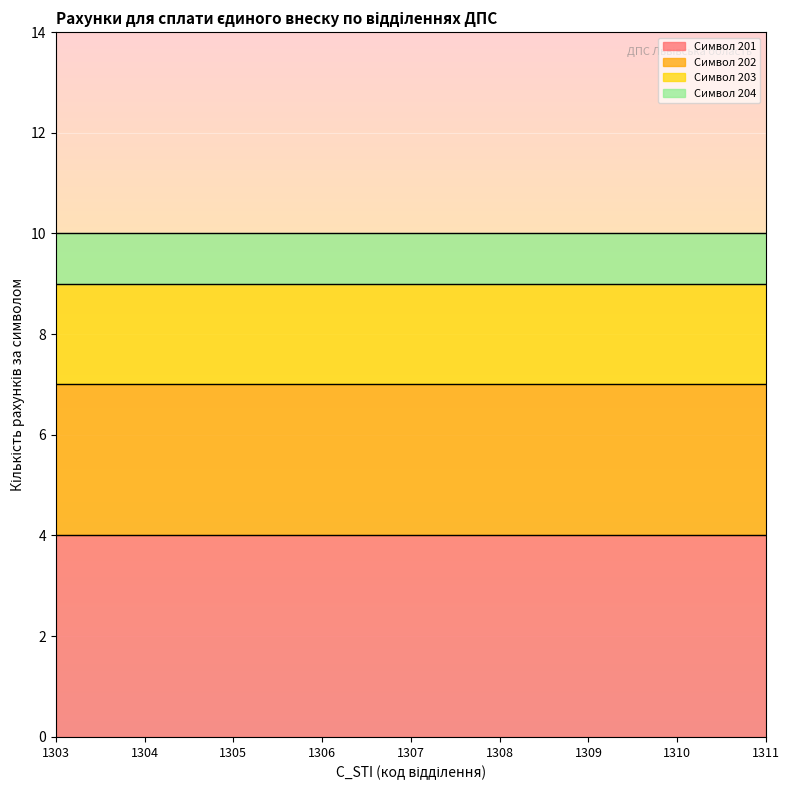

What is the total value across all series at 1305?

10